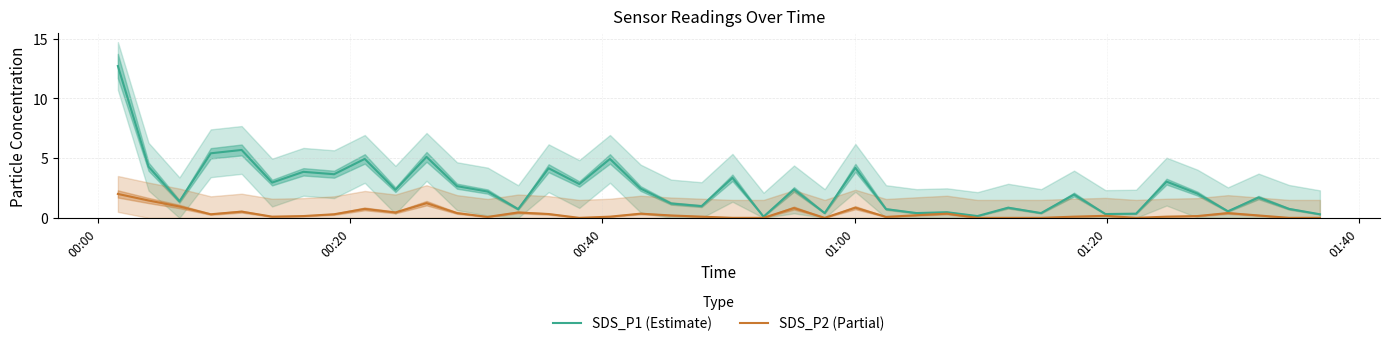

What is the maximum value for SDS_P2 (Partial)?

2.0